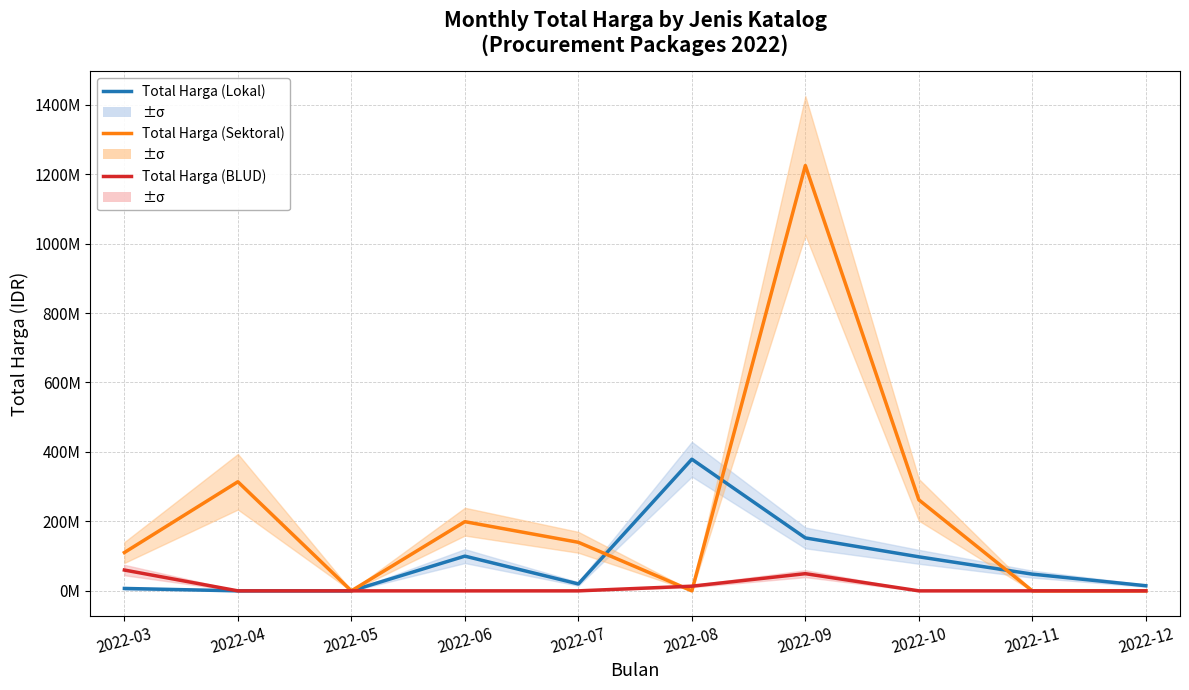

Rank the series by their maximum value, from lowest to highest.

Total Harga (BLUD), Total Harga (Lokal), Total Harga (Sektoral)